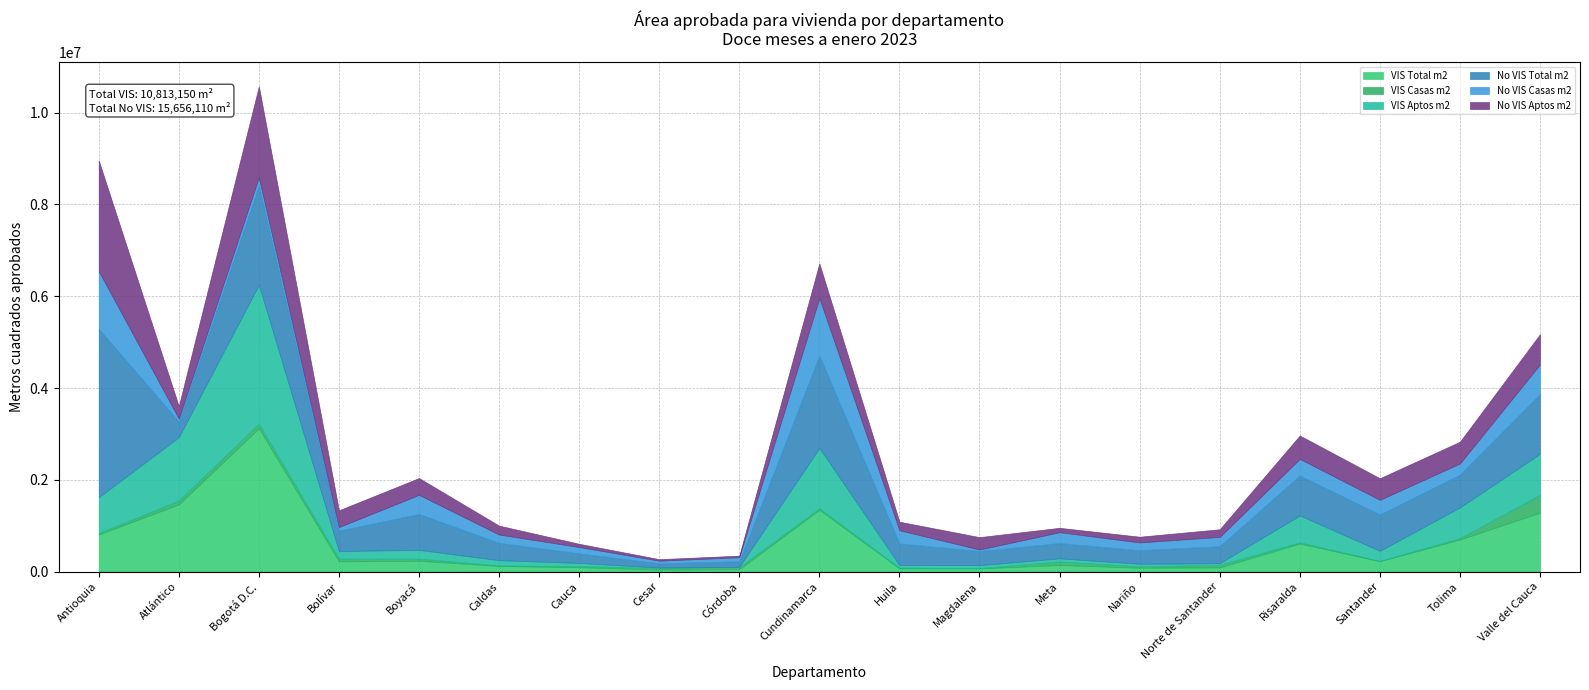

At which category is the sum across all series the highest?

Bogotá D.C.